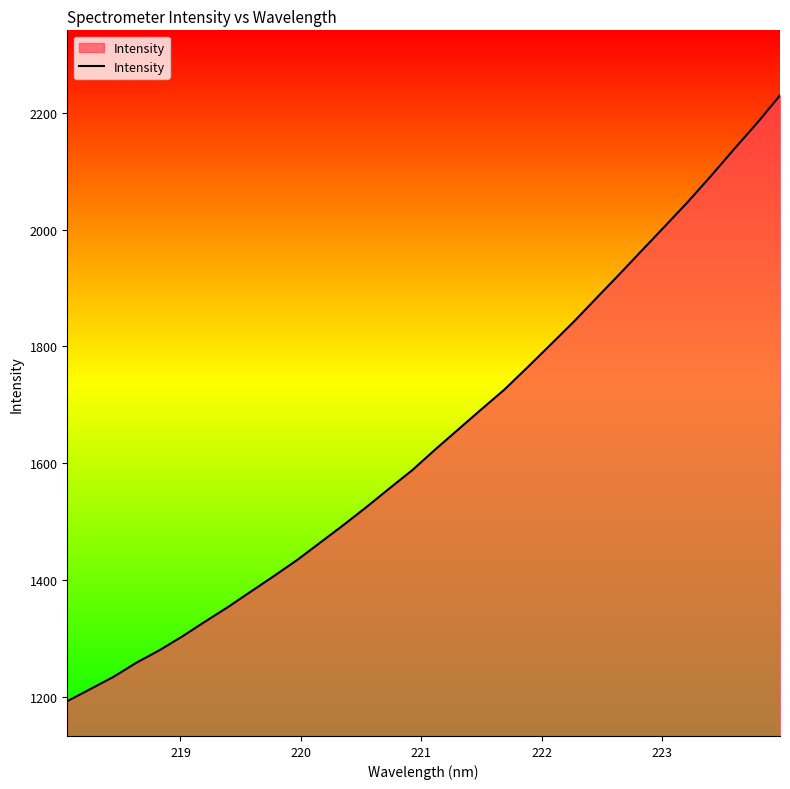

What is the minimum value shown in the chart?

1192.6